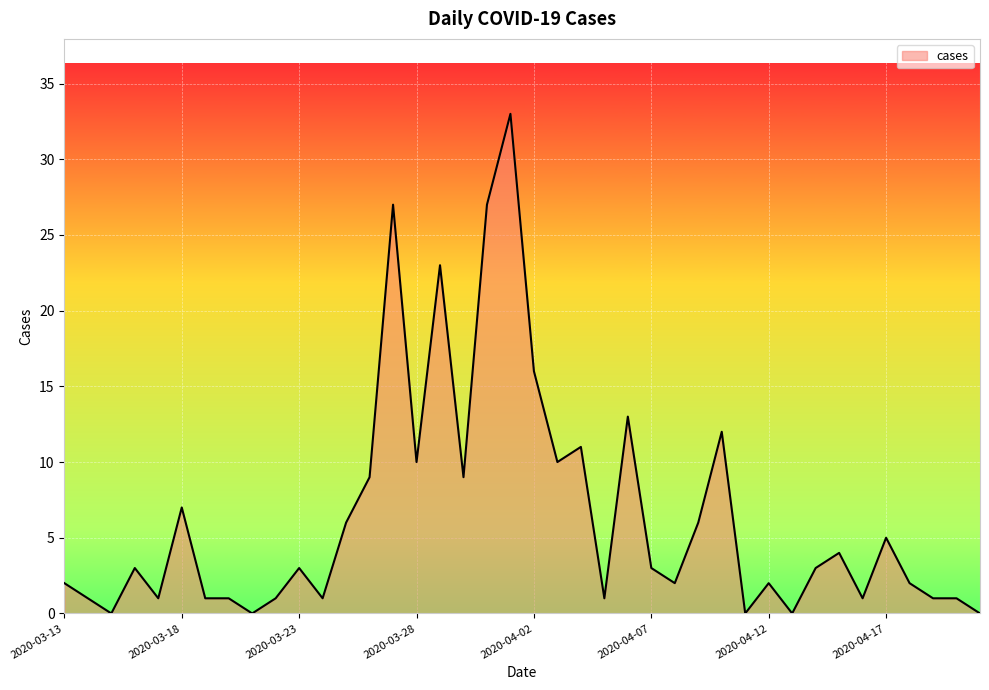

What is the average value?

6